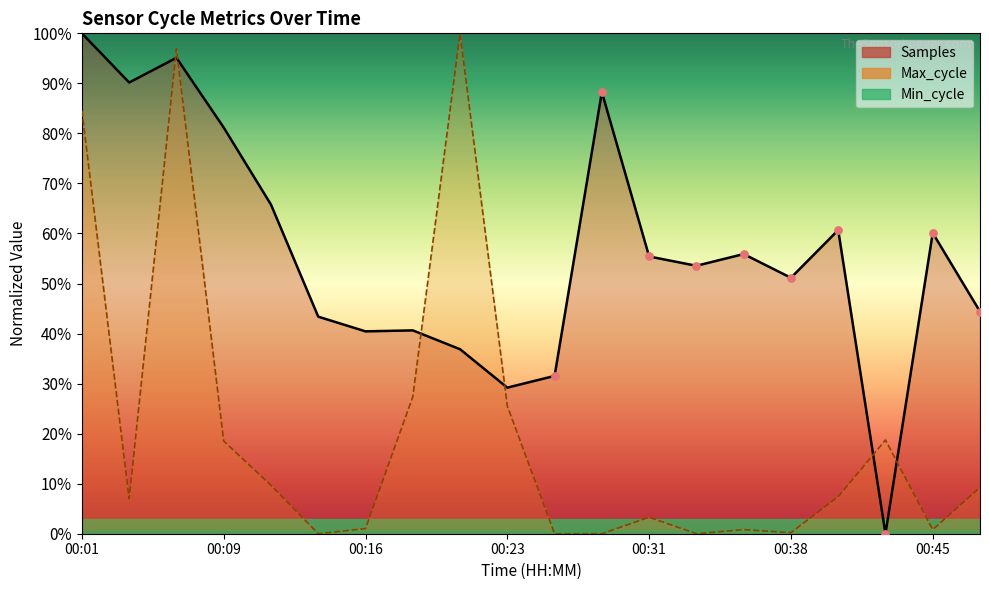

Is the value of Samples at 00:33 greater than the value of Max_cycle at 00:06?

No